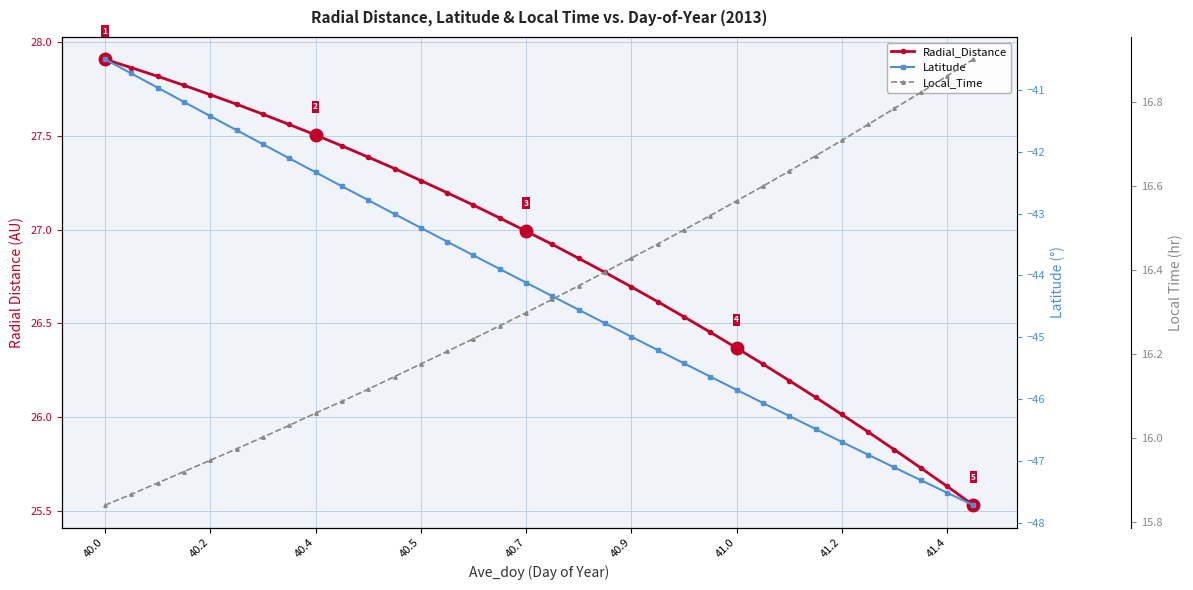

What are all the series names shown in the legend?

Radial_Distance, Latitude, Local_Time